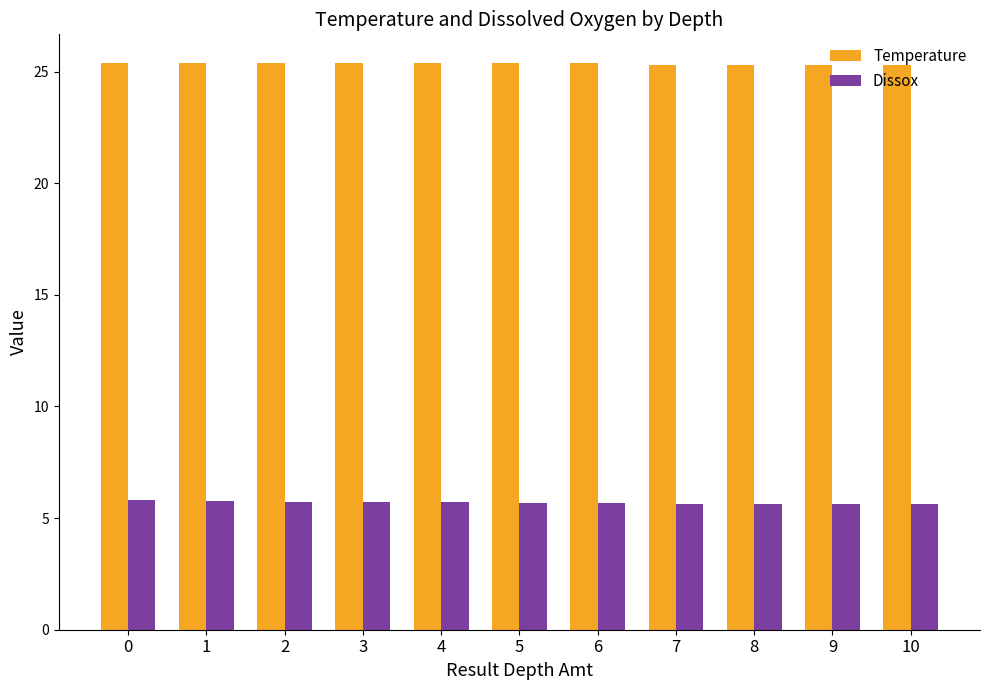

What is the difference between the maximum and minimum values in the Dissox series?

0.2